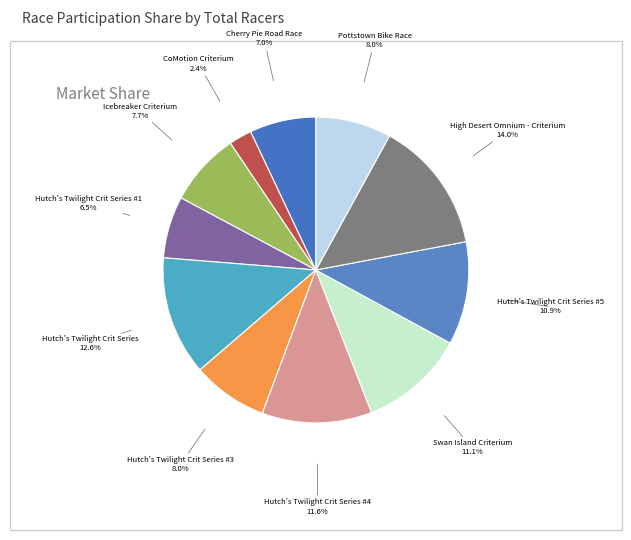

How many segments does this pie chart have?

11